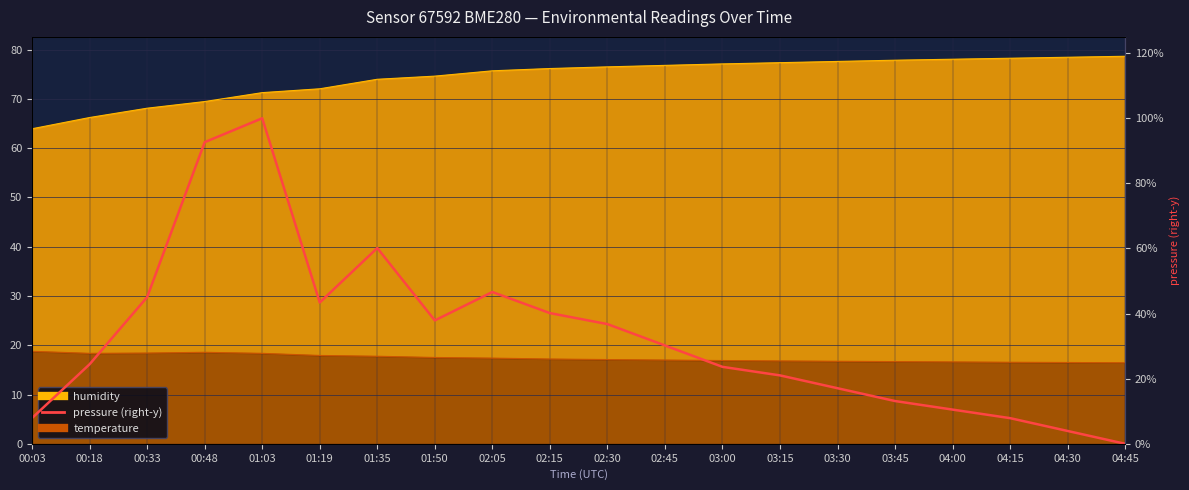

True or false: the data shows 9.0 at 03:45.

False